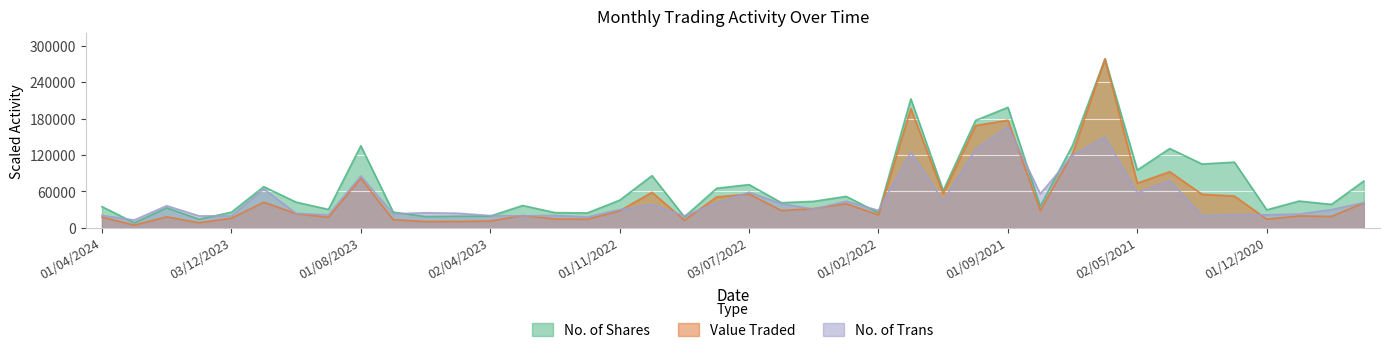

Which series has the largest total across all categories?

No. of Shares